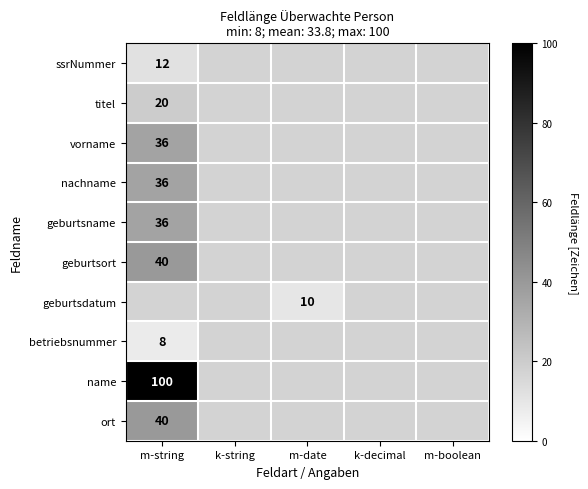

The value of ort at m-string is 40. True or false?

True